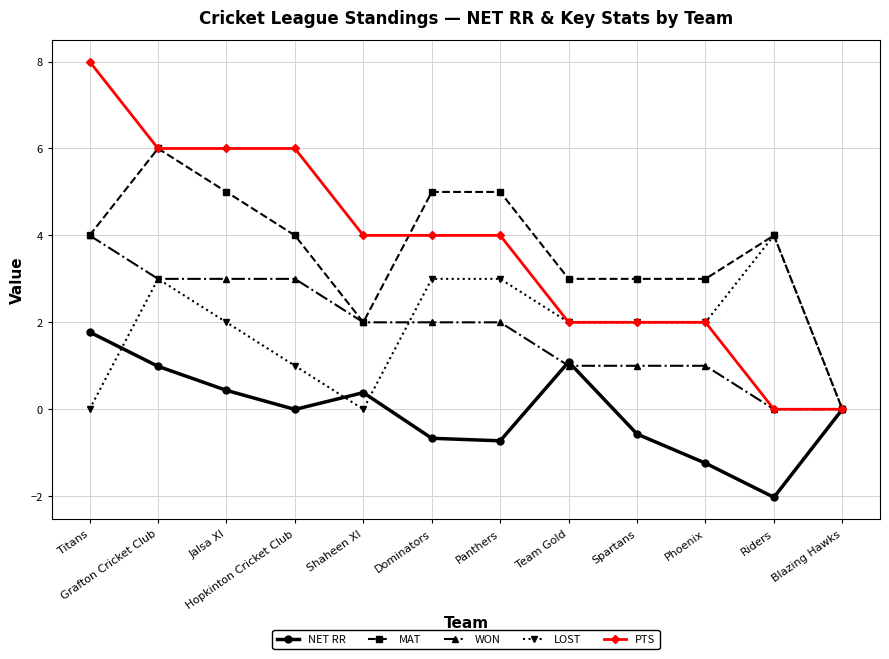

Is it true that LOST equals 3.0 at Grafton Cricket Club?

True